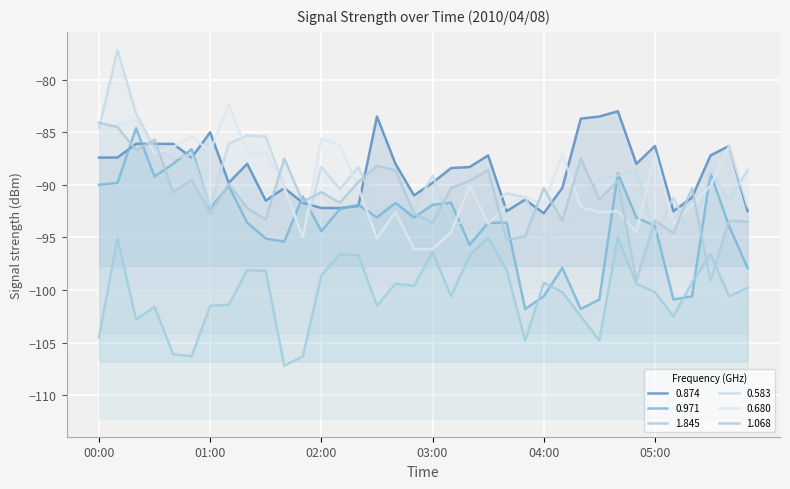

True or false: 0.680 has more than 2 points higher than both neighbors.

True